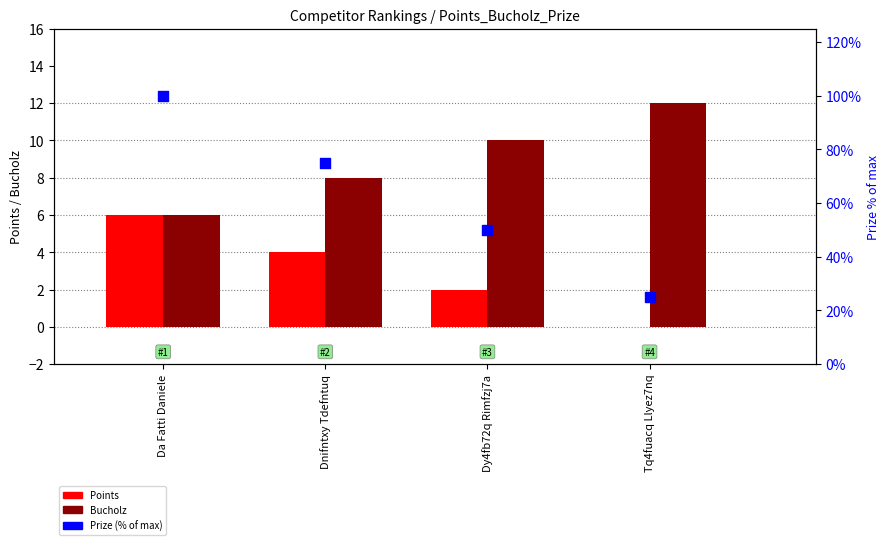

Which series contains the highest Y value?

Prize (% of max)